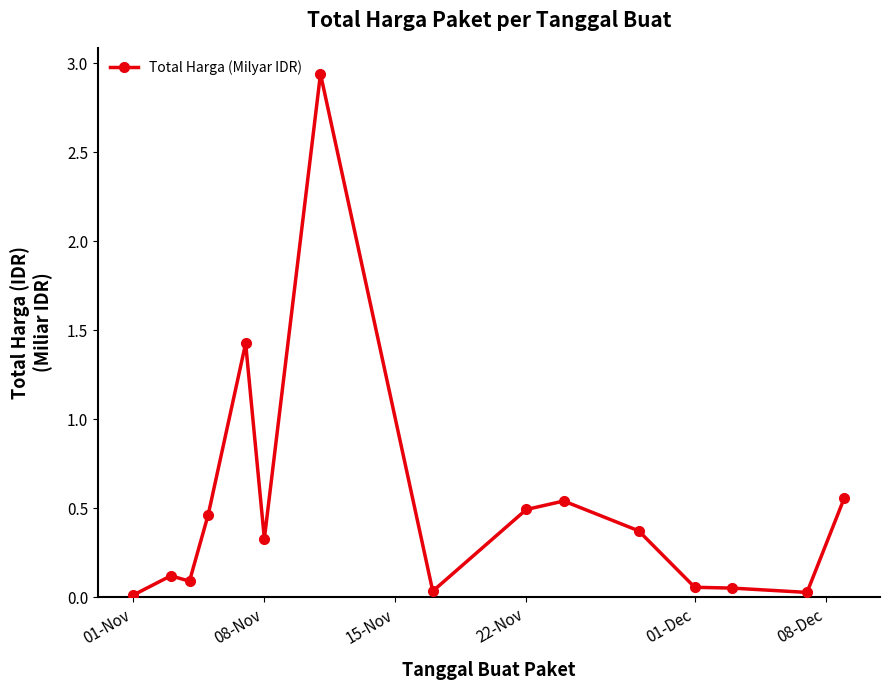

What is the sum of all values?

7.5